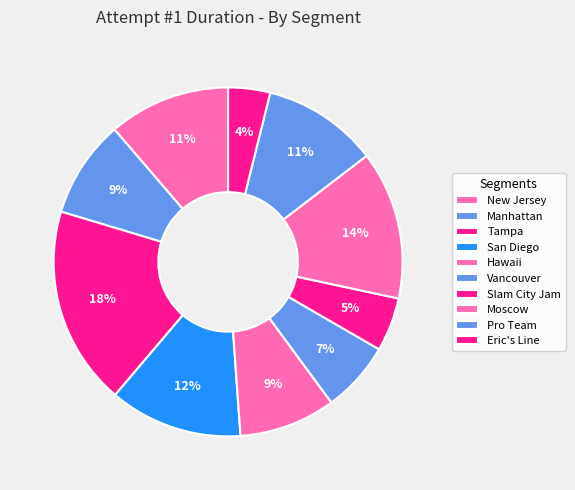

What percentage do Slam City Jam and Moscow together represent?

18.8%